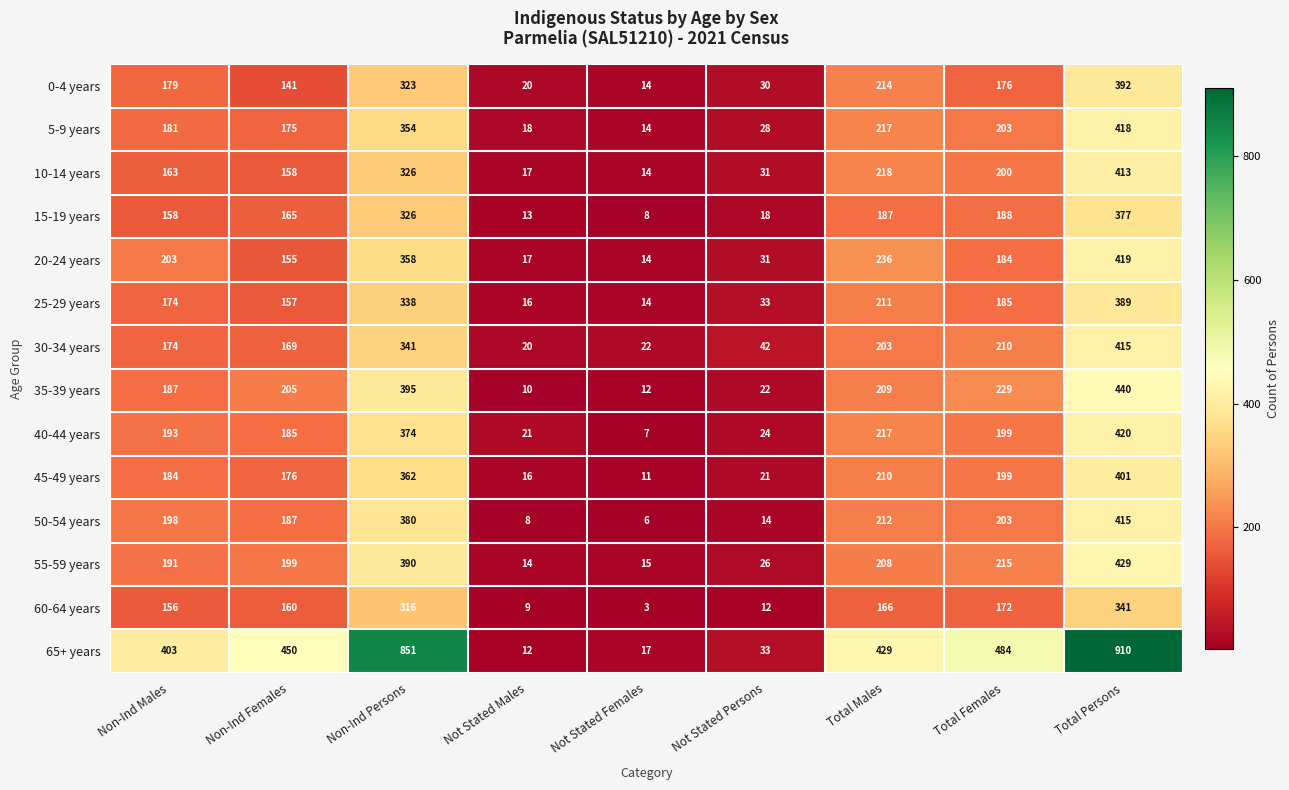

Which label corresponds to the largest value in the chart?

Total Persons